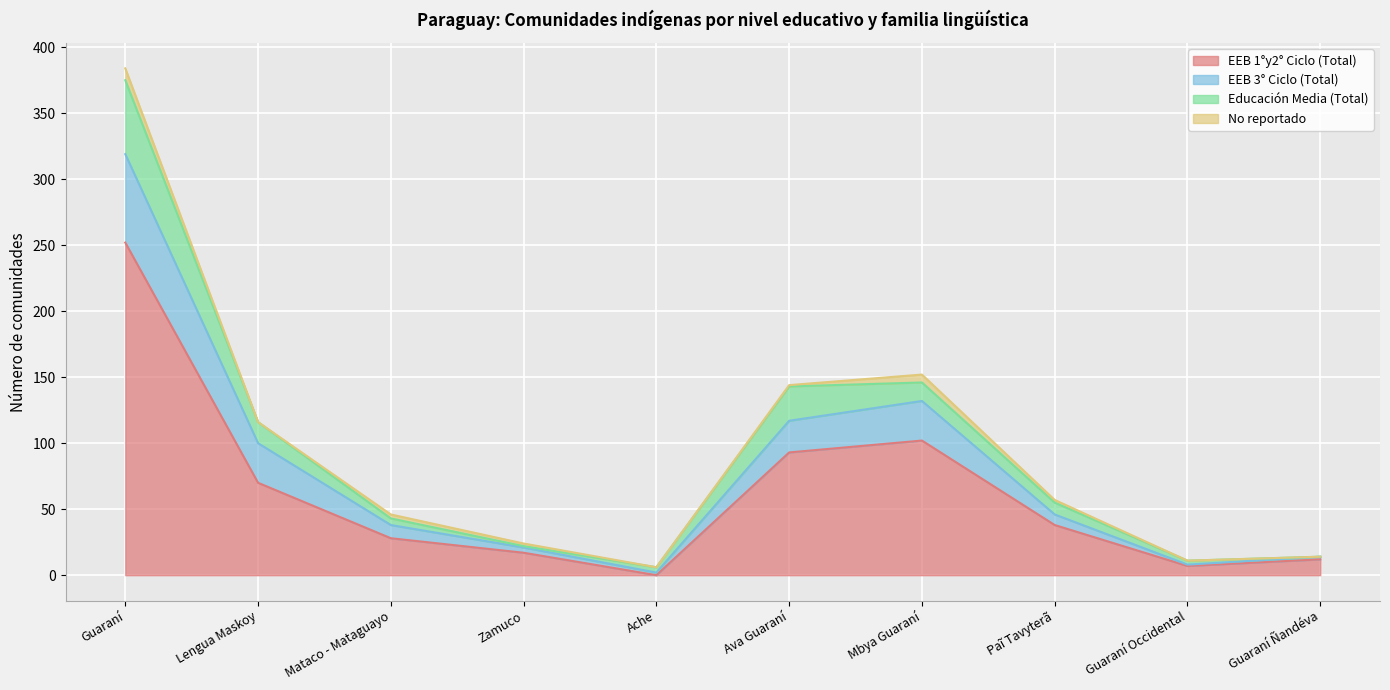

What is the average value of the EEB 1°y2° Ciclo (Total) series?

62